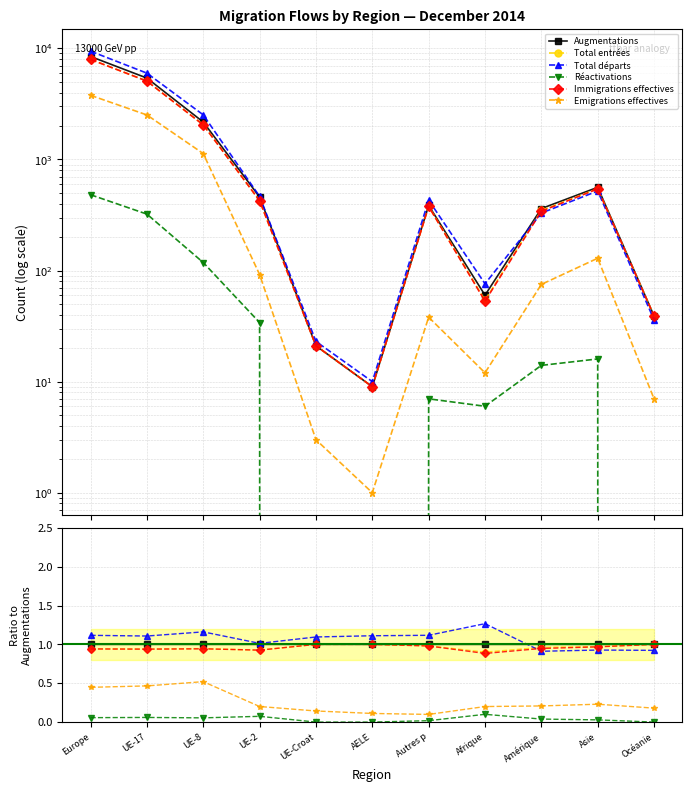

The Immigrations effectives series shows 1.4 at UE-17. True or false?

False